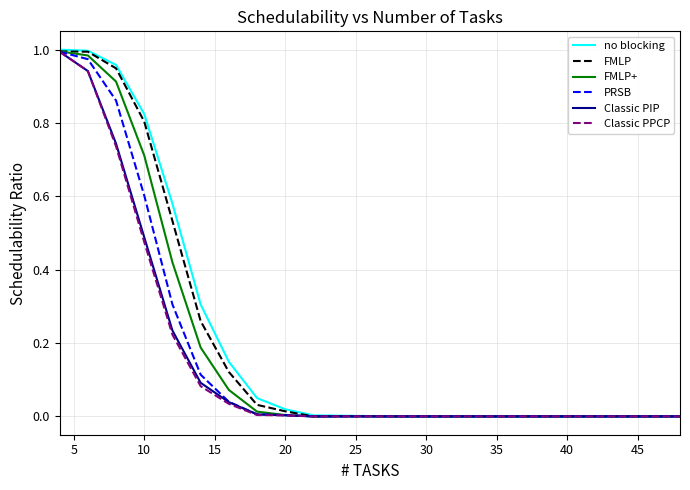

Which series has the widest spread of values?

no blocking